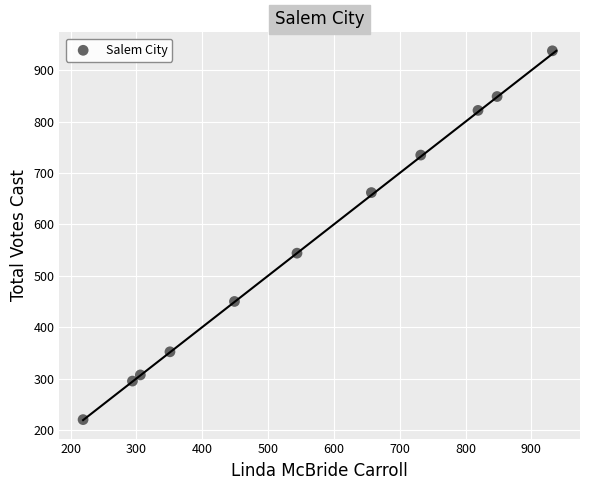

What is the range of X values (max minus min)?

713